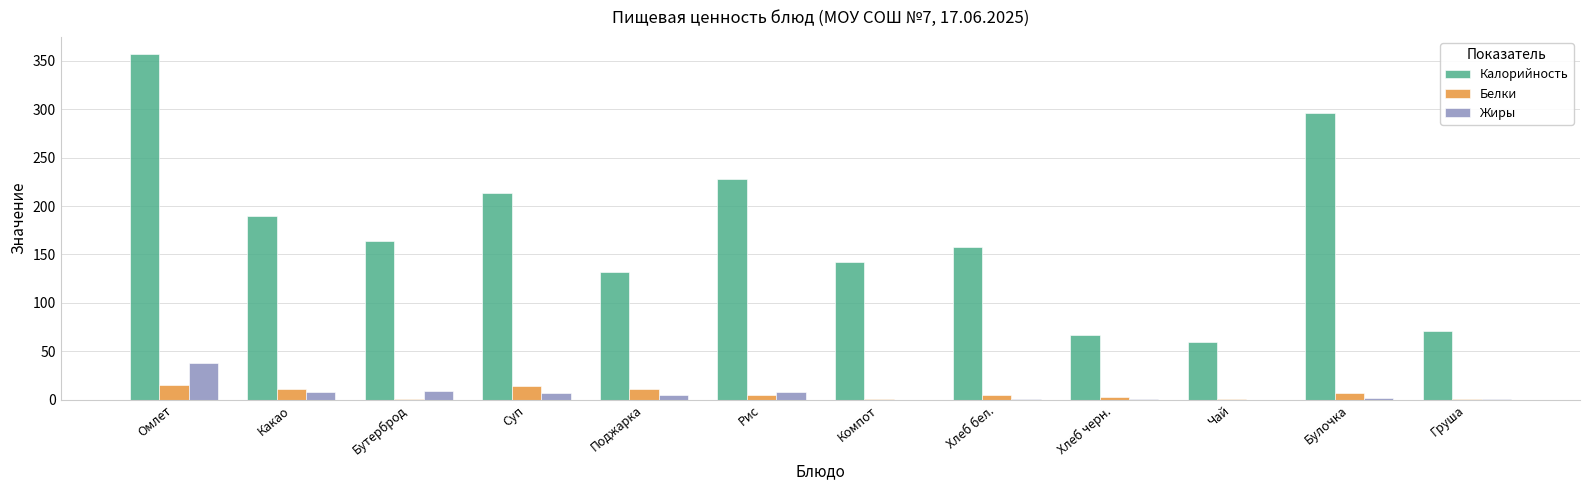

At which label is Калорийность closest to 208?

Суп